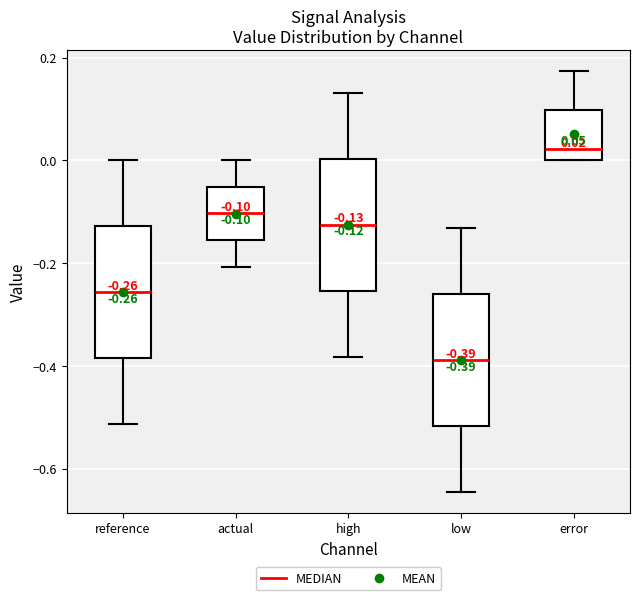

Which box has the highest median line?

error